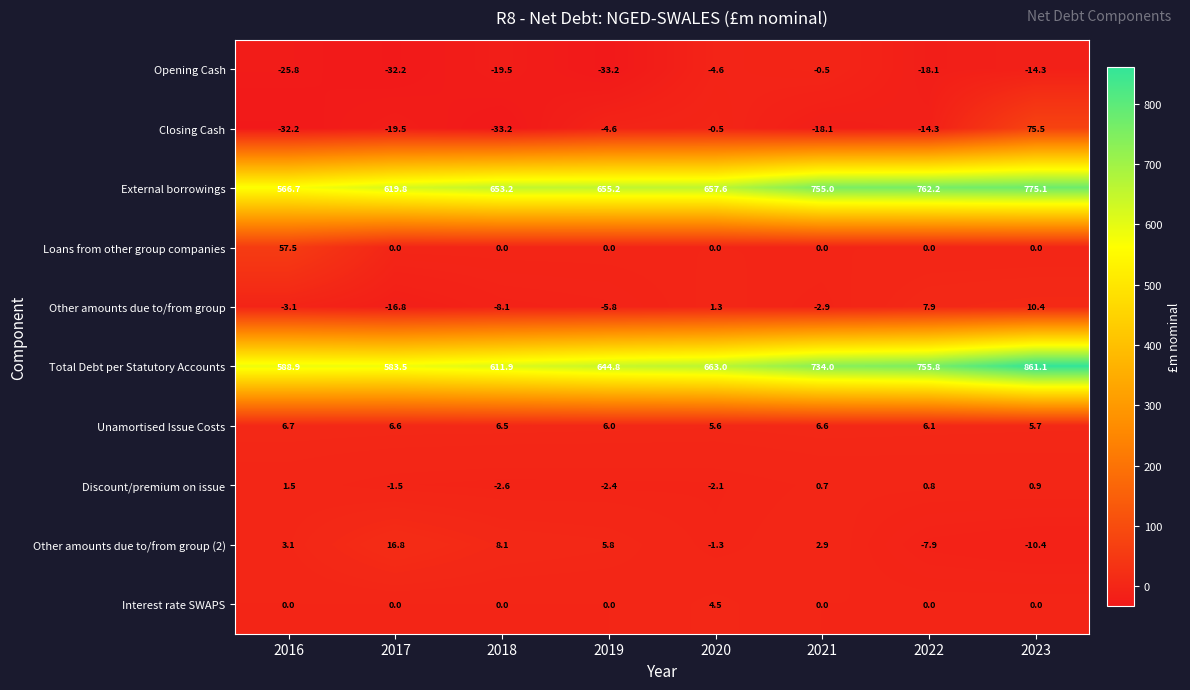

What is the average value of the Loans from other group companies series?

7.2